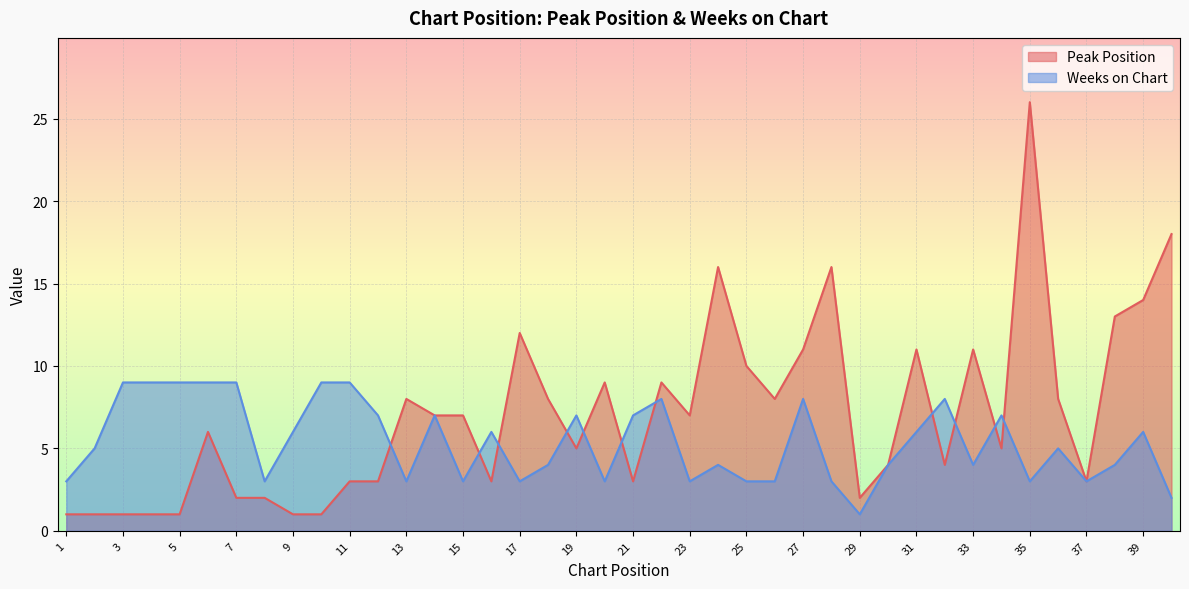

Count the number of categories in the chart.

40